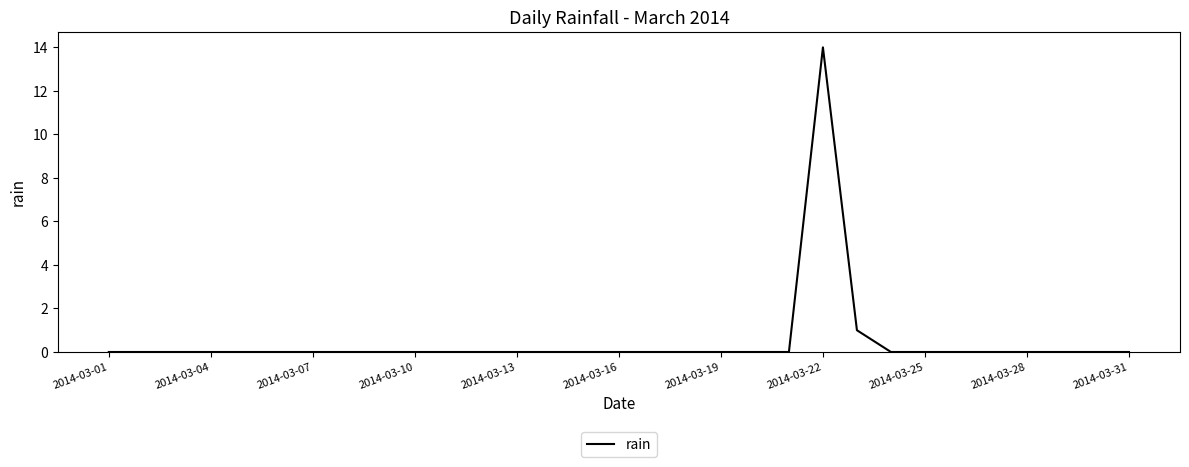

What is the greatest value displayed?

14